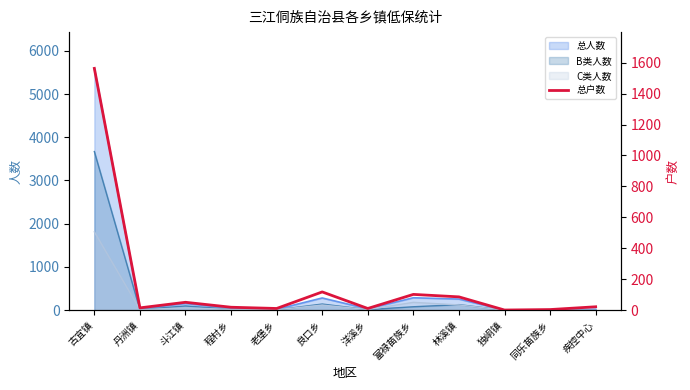

Does the chart display data point markers on the line(s)?

No